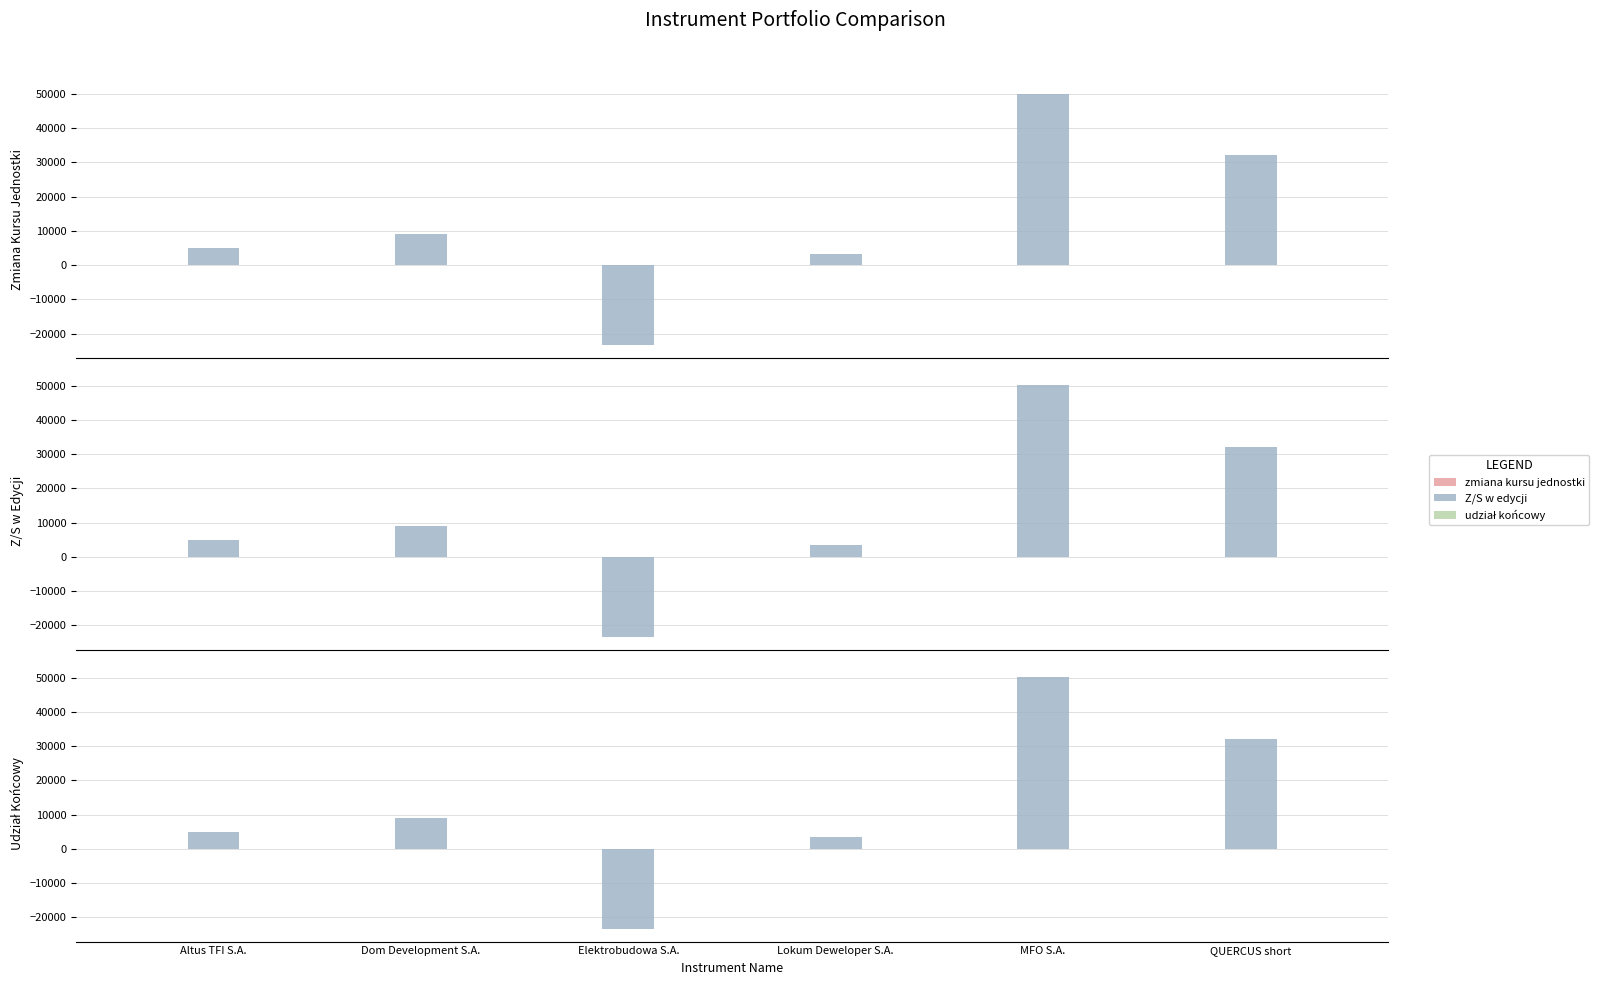

What value does the Z/S w edycji series have at MFO S.A.?

50057.9